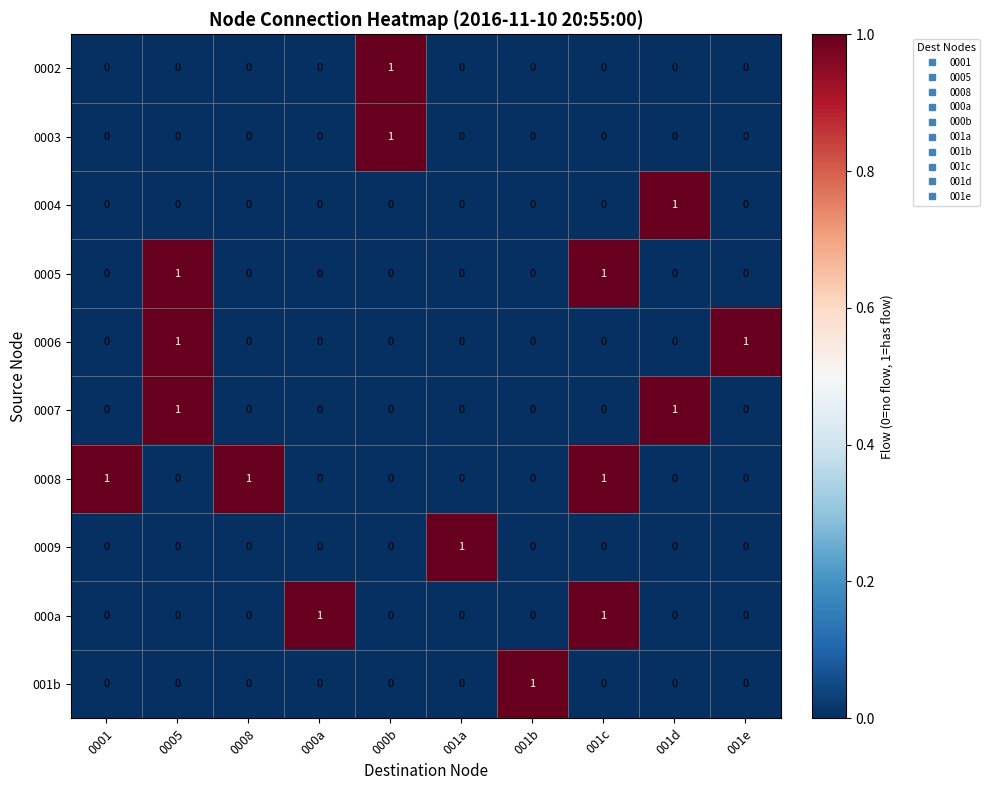

How many 0007 values are between 0 and 1?

10